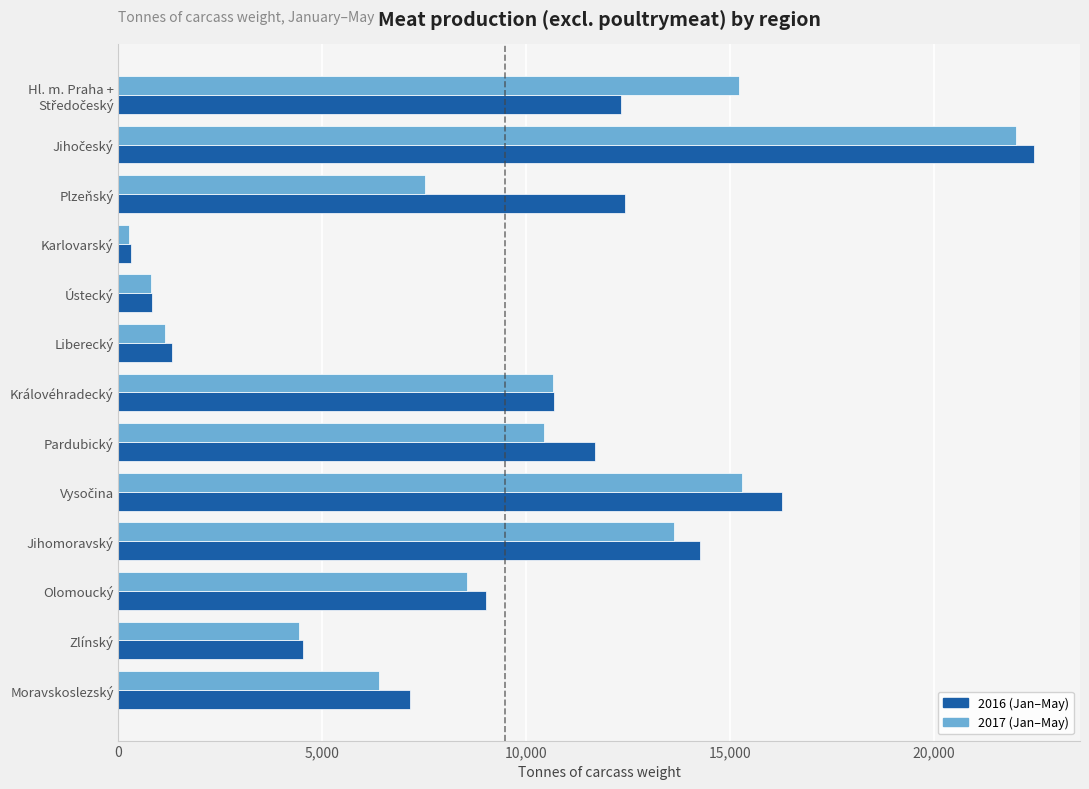

What is the sum of the 2016 (Jan–May) values at Zlínský and Liberecký?

5830